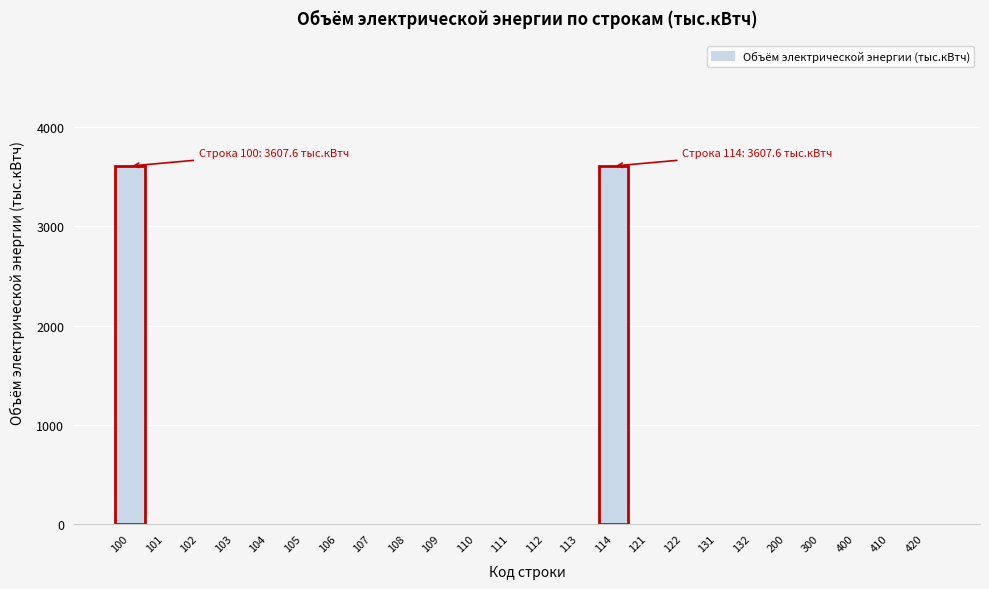

Reading left to right, list all the values displayed in this chart.

100=3607.6	101=0.0	102=0.0	103=0.0	104=0.0	105=0.0	106=0.0	107=0.0	108=0.0	109=0.0	110=0.0	111=0.0	112=0.0	113=0.0	114=3607.6	121=0.0	122=0.0	131=0.0	132=0.0	200=0.0	300=0.0	400=0.0	410=0.0	420=0.0